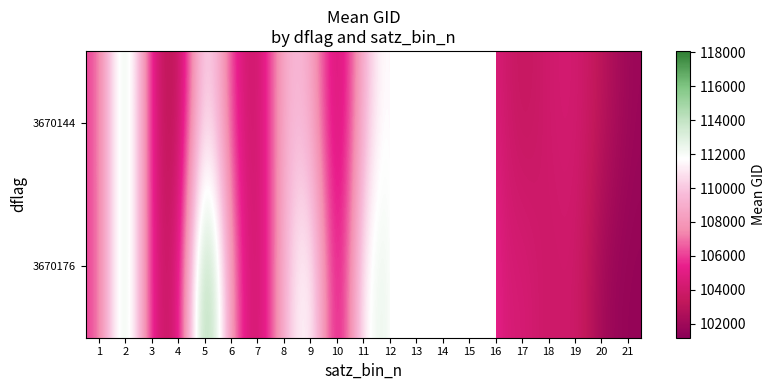

Is the value of 3670176 at 19 greater than the value of 3670144 at 18?

Yes